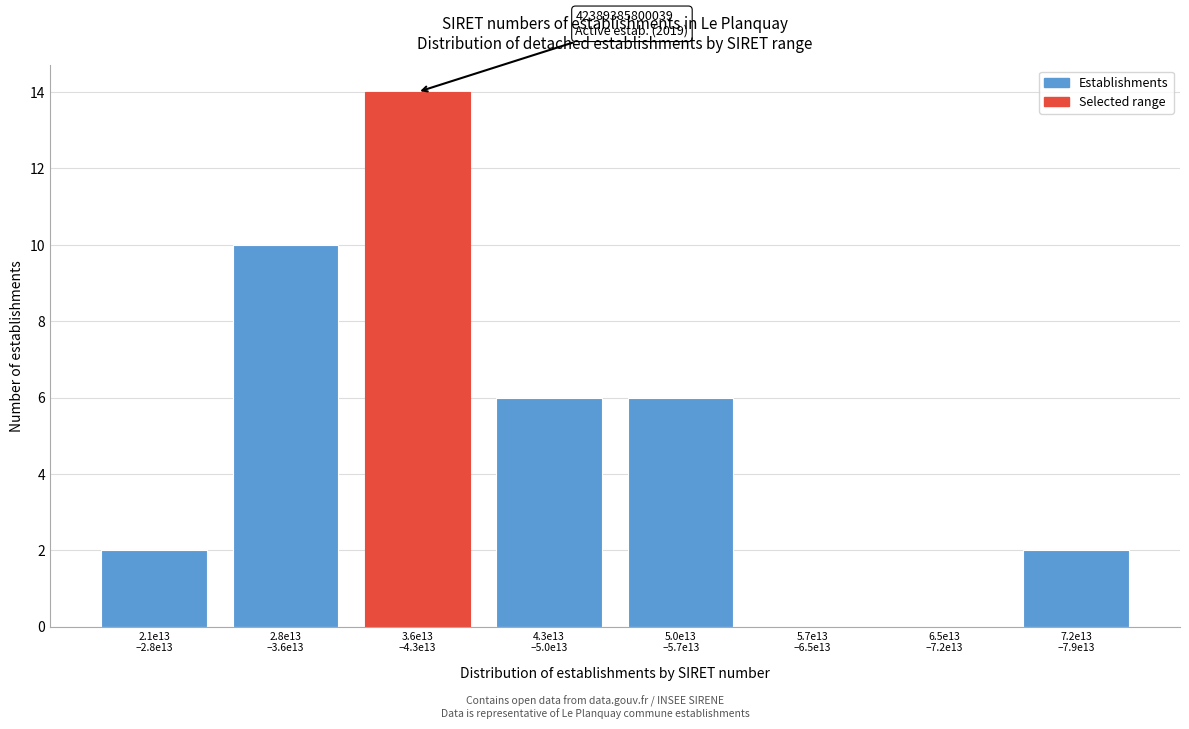

What is the maximum value shown in the chart?

14